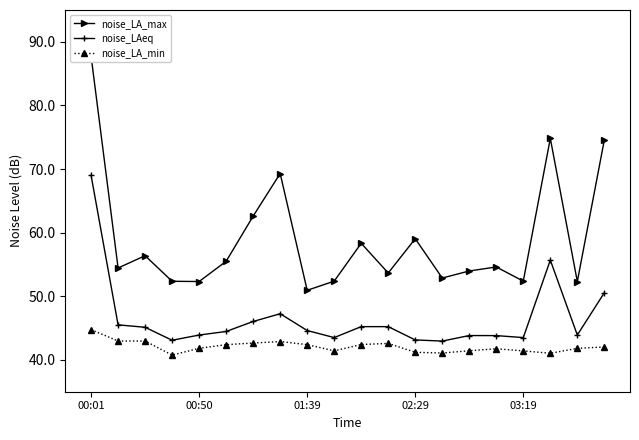

Which series has the largest range (max minus min)?

noise_LA_max